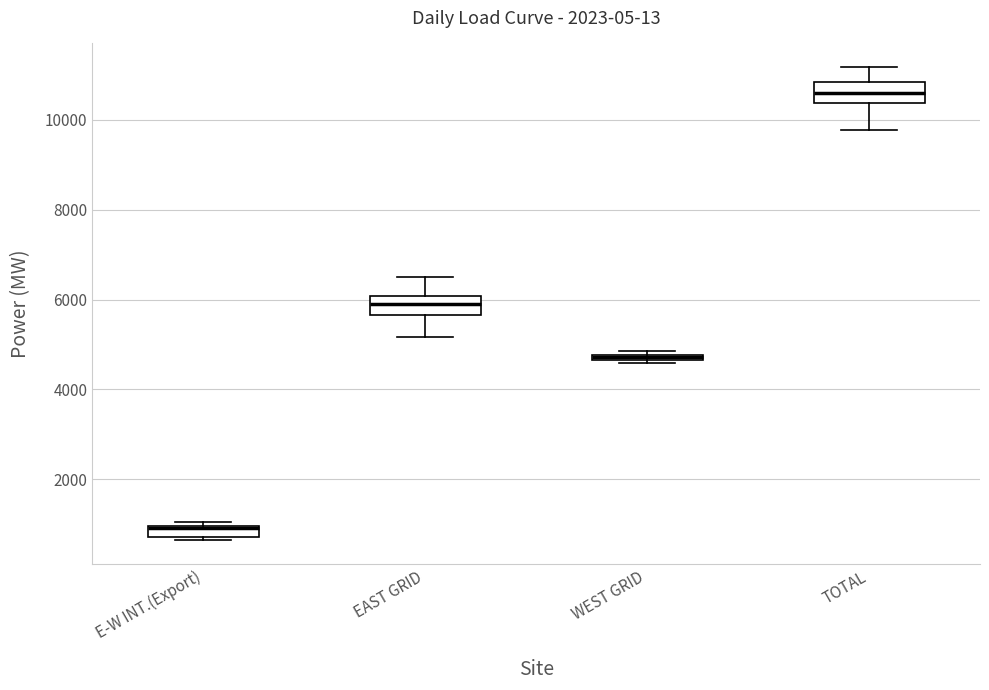

Where is the upper edge of the box for E-W INT.(Export) on the y-axis? The values are not printed on the chart, so give them approximately, as read against the axis.

1000